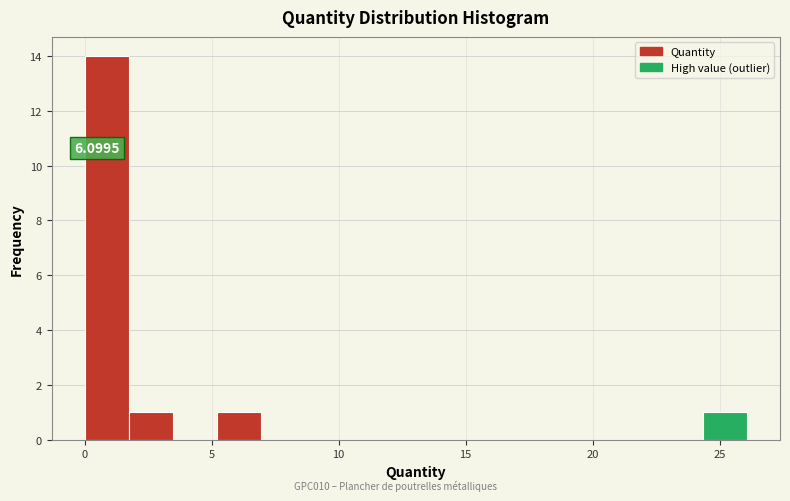

Around what value on the x-axis is the tallest bar? Give the approximate position of its centre, as read against the axis.

1.0